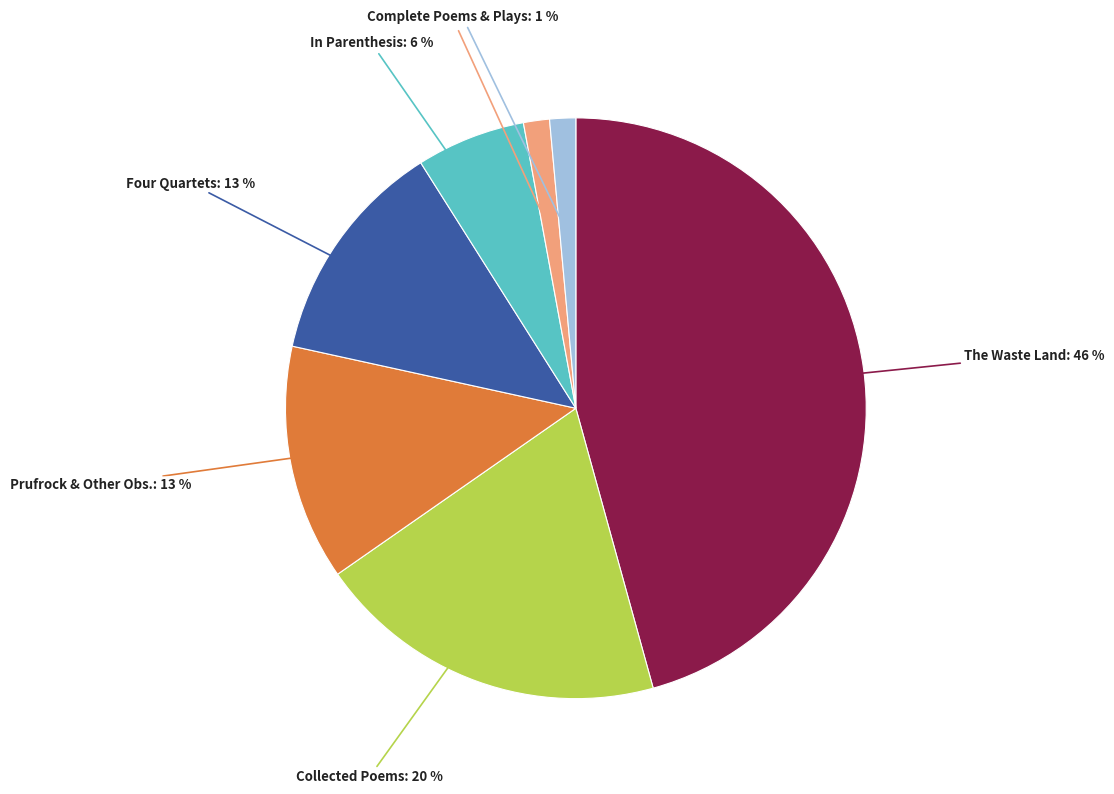

To the nearest percent, what percentage of the pie is Complete Poems & Plays?

1%